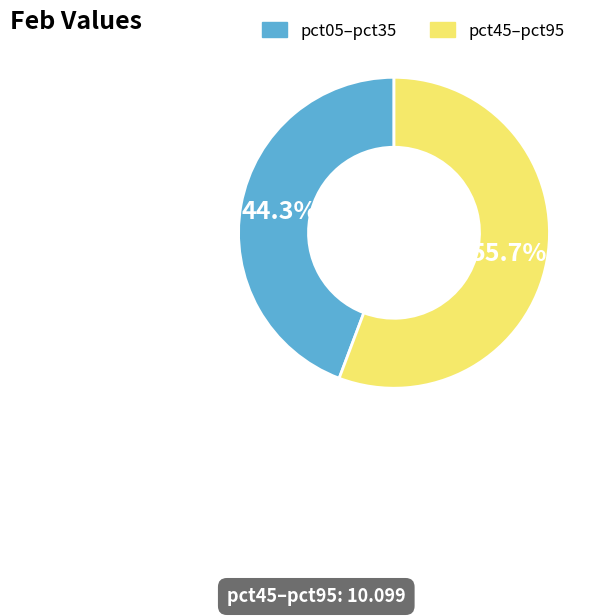

Is there any slice that represents more than half of the pie?

Yes